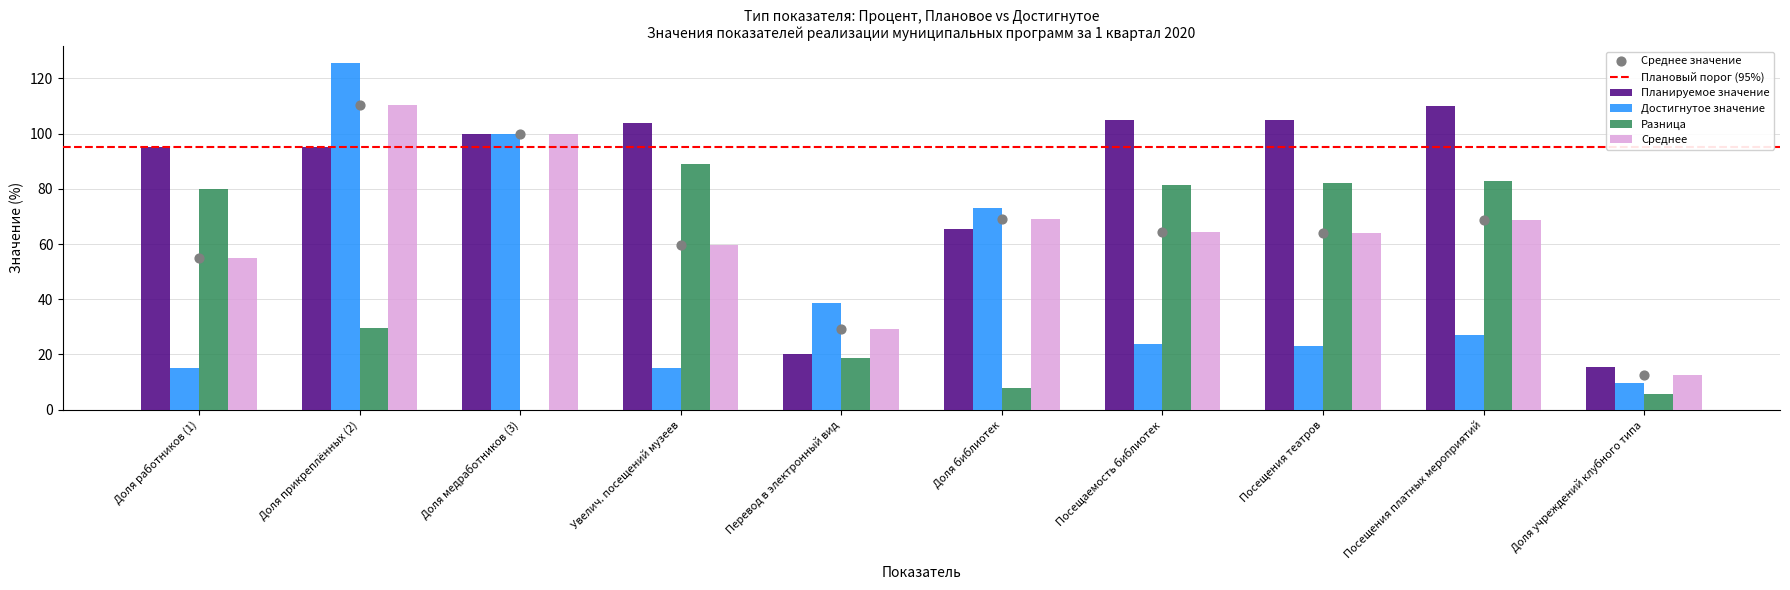

Is the value of Среднее at Посещаемость библиотек greater than the value of Планируемое значение at Увелич. посещений музеев?

No